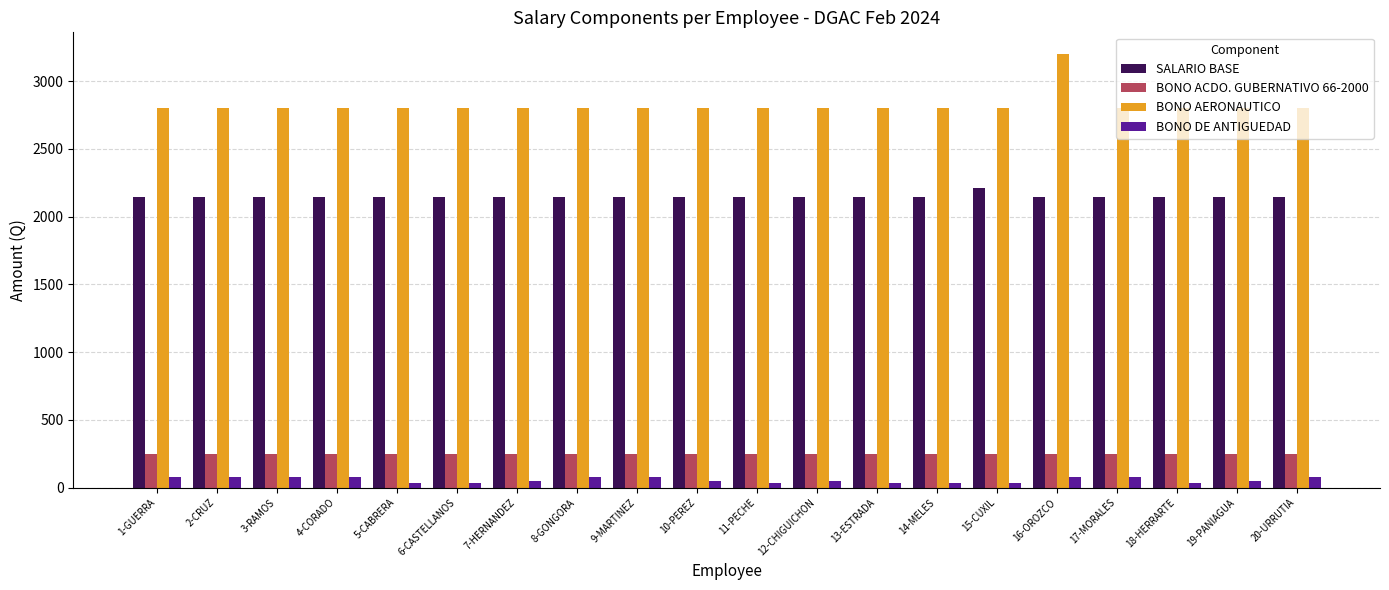

Rank the series by their maximum value, from lowest to highest.

BONO DE ANTIGUEDAD, BONO ACDO. GUBERNATIVO 66-2000, SALARIO BASE, BONO AERONAUTICO